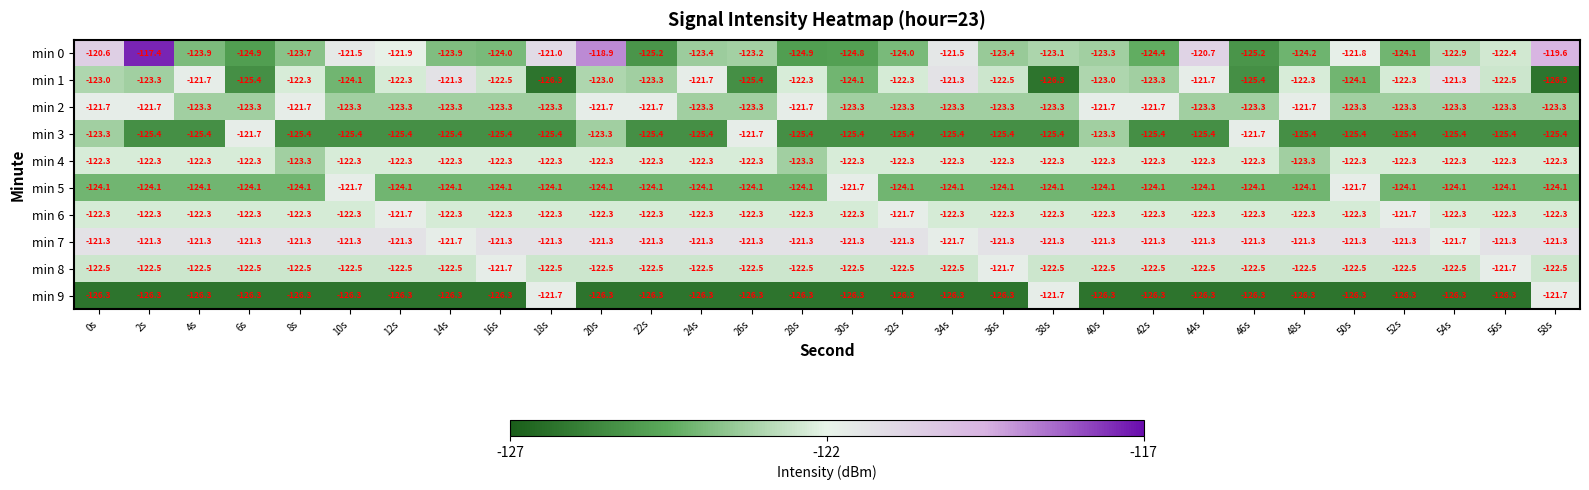

The min 9 series shows -207.3 at 2s. True or false?

False